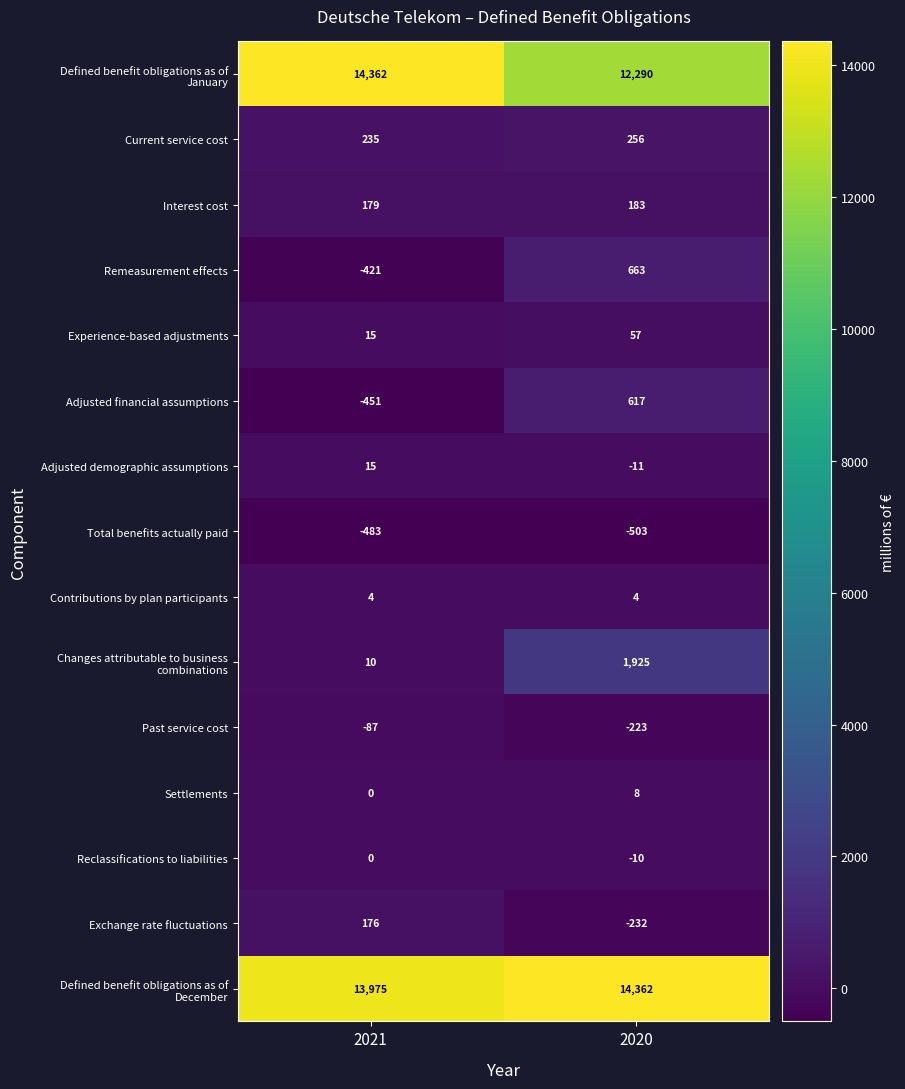

Rank the categories by Reclassifications to liabilities value from lowest to highest.

2020, 2021